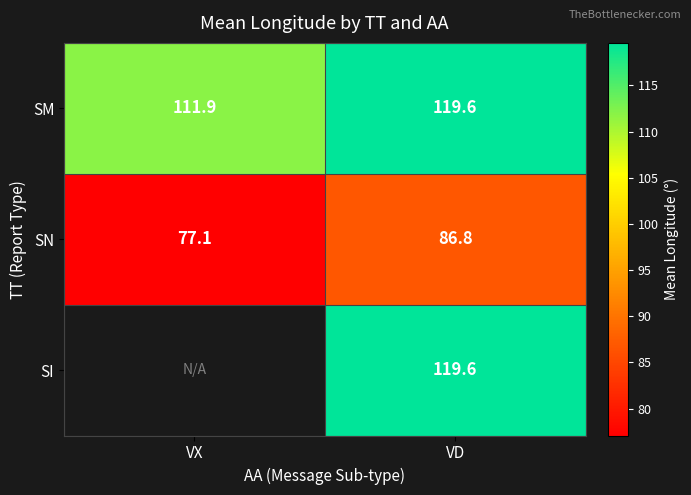

Is it true that SI equals 119.6 at VD?

True